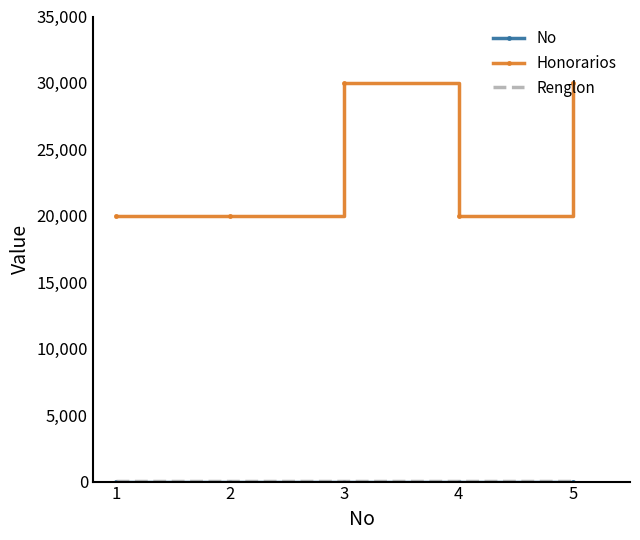

Is it true that Honorarios equals 43459 at 5?

False